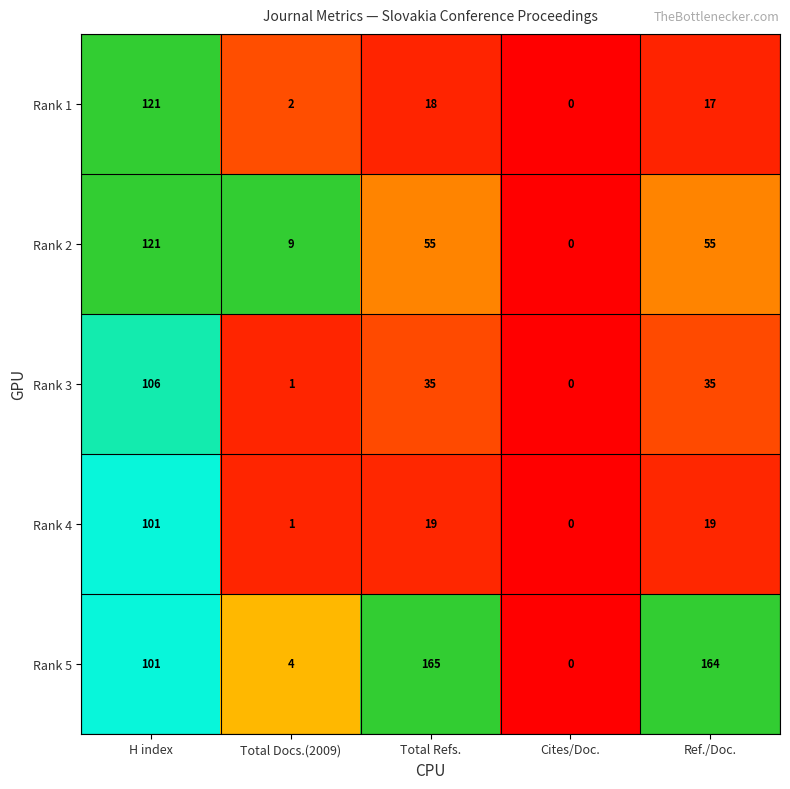

What is the average value of the Rank 5 series?

87